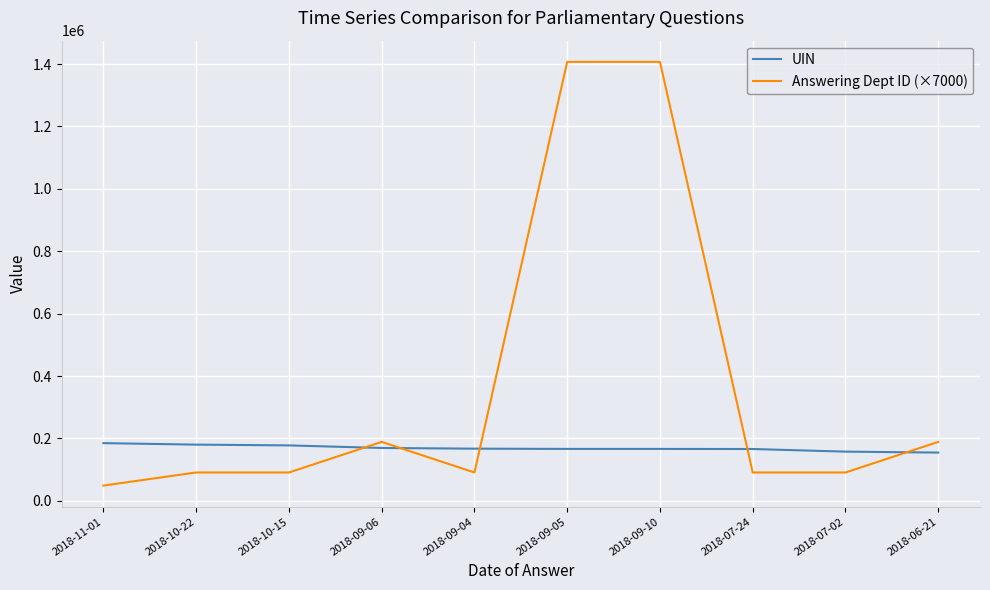

Rank the series by their maximum value, from lowest to highest.

UIN, Answering Dept ID (×7000)